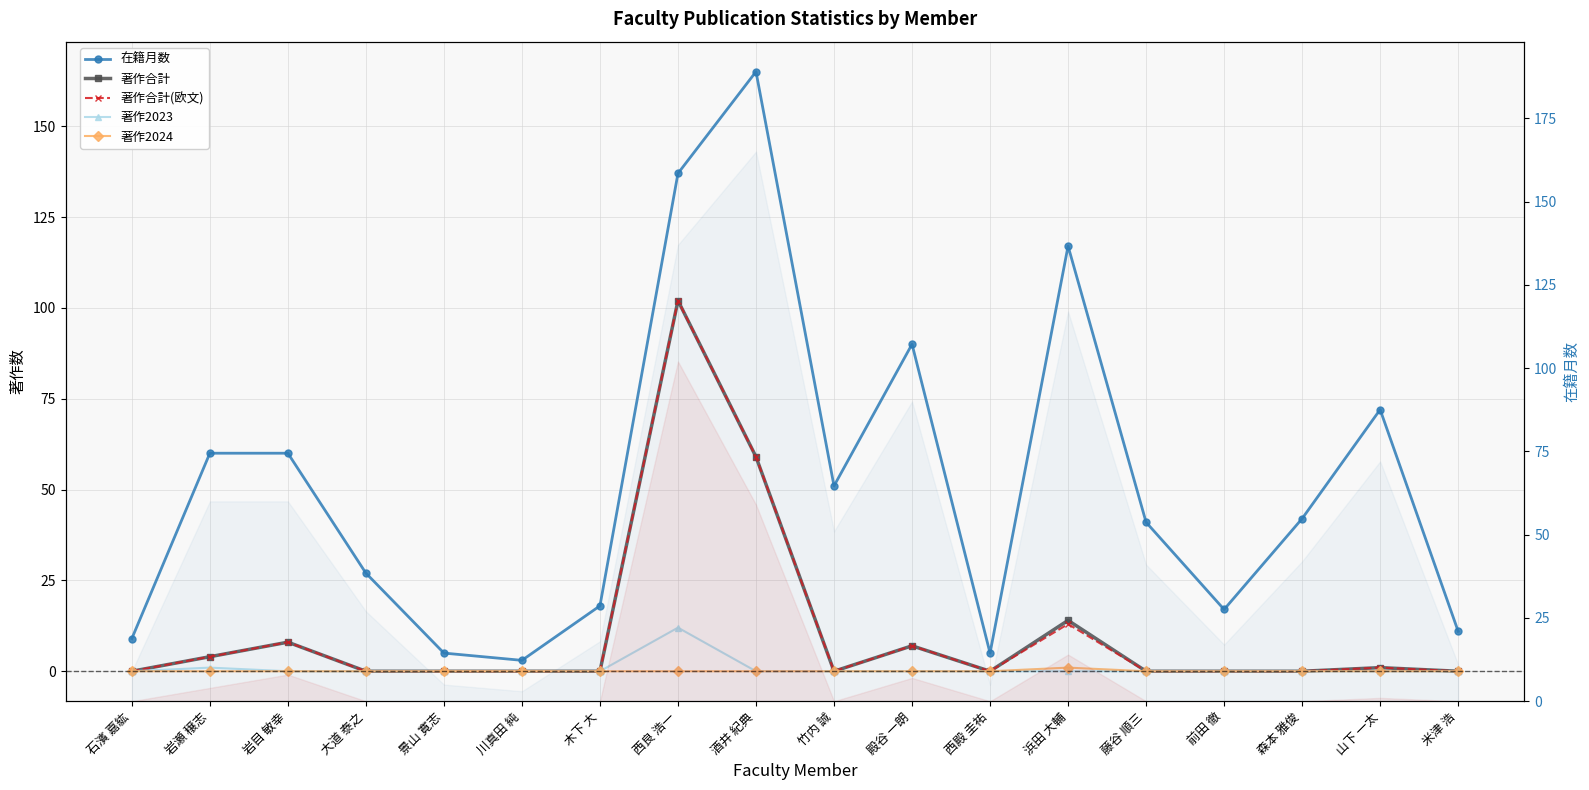

Where is 著作2023 nearest to the value 6?

岩瀬 穣志